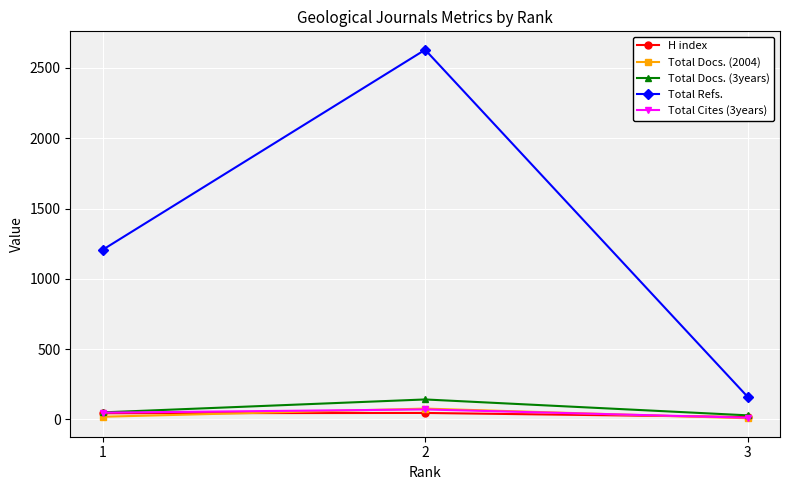

The Total Docs. (3years) series shows 29 at 3. True or false?

True